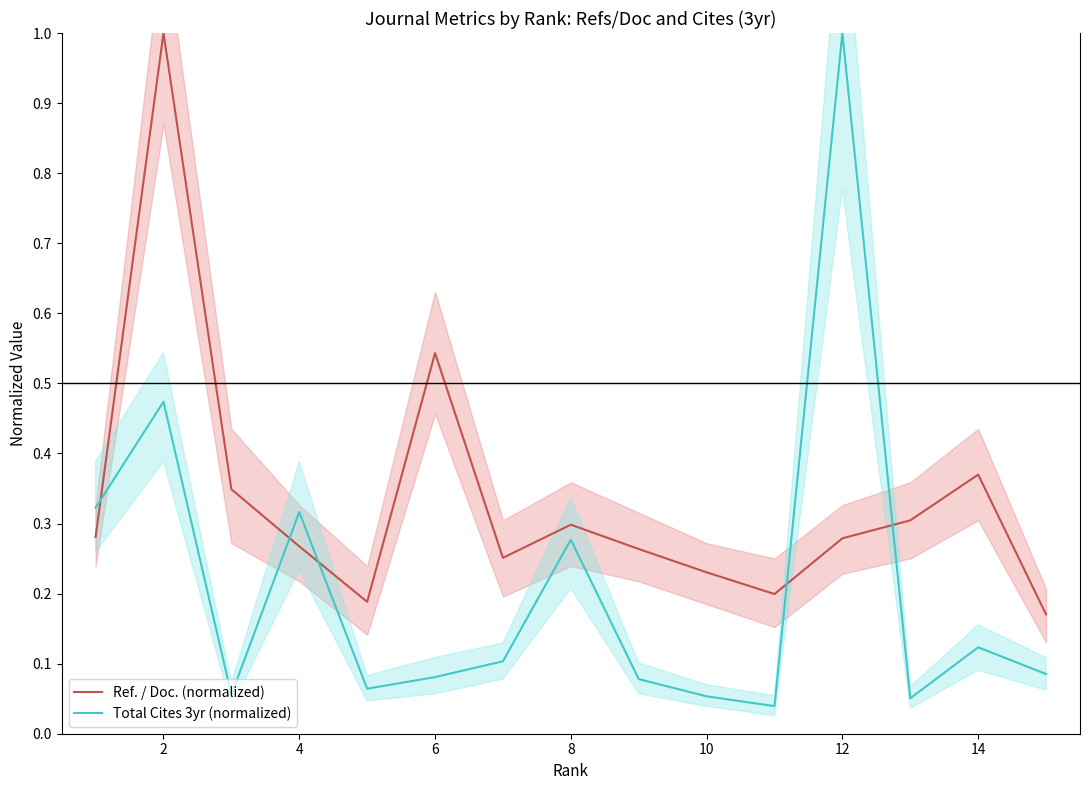

How many Ref. / Doc. (normalized) values are between 0 and 1?

15